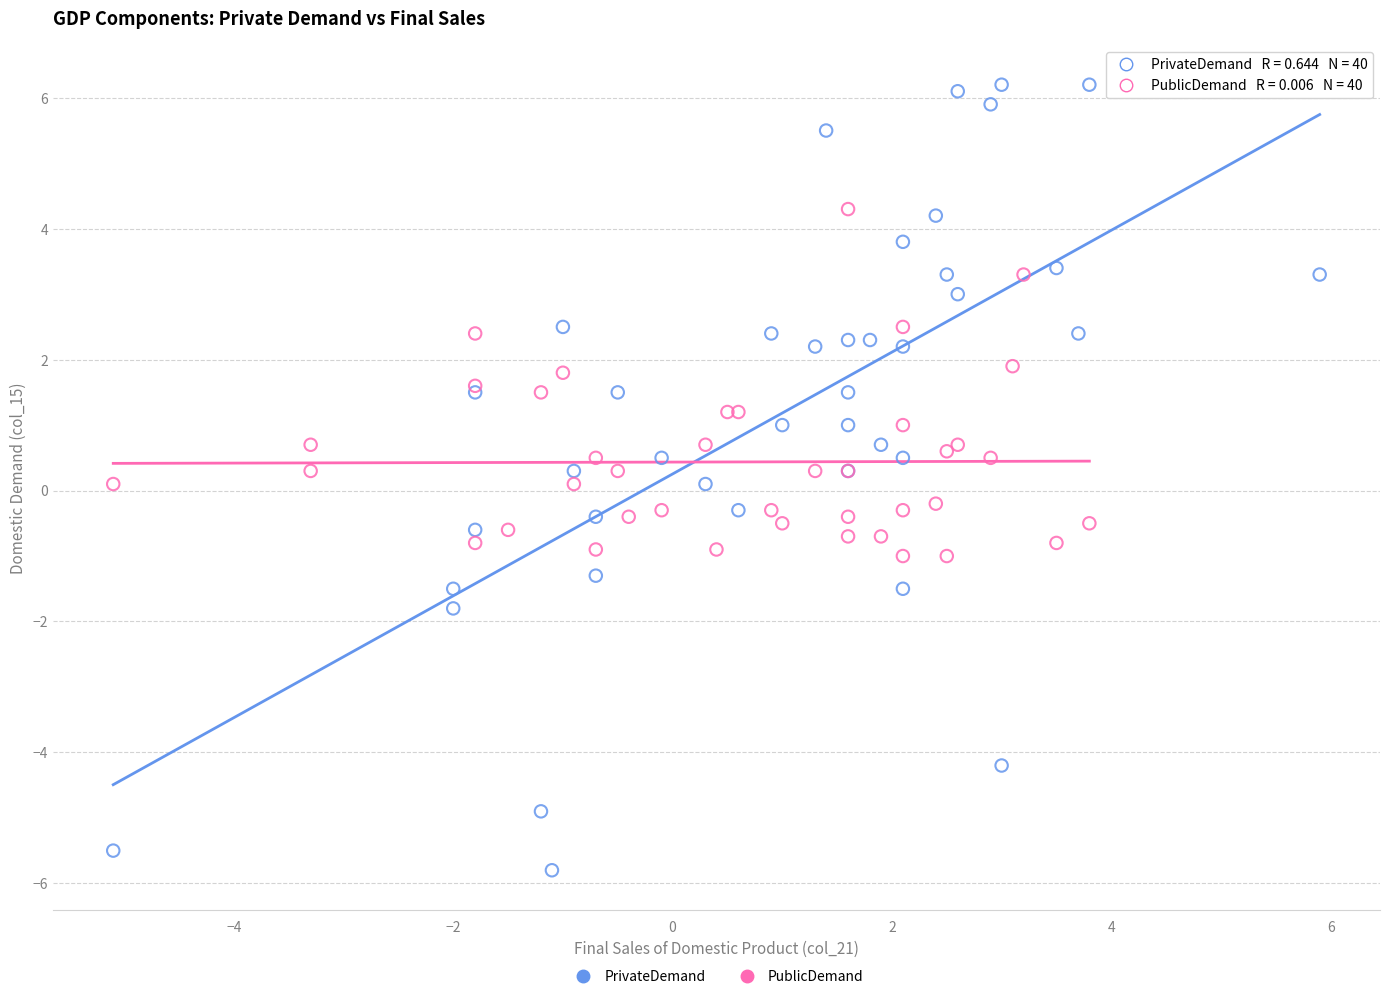

What are all the series names shown in the legend?

PrivateDemand, PublicDemand